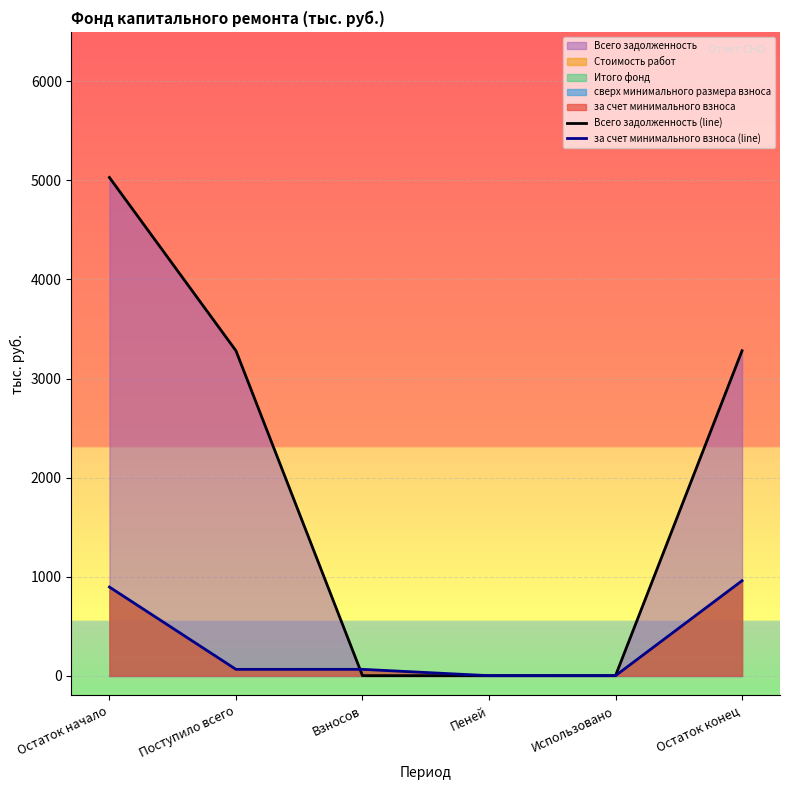

Which category has the lowest value across all series?

Пеней